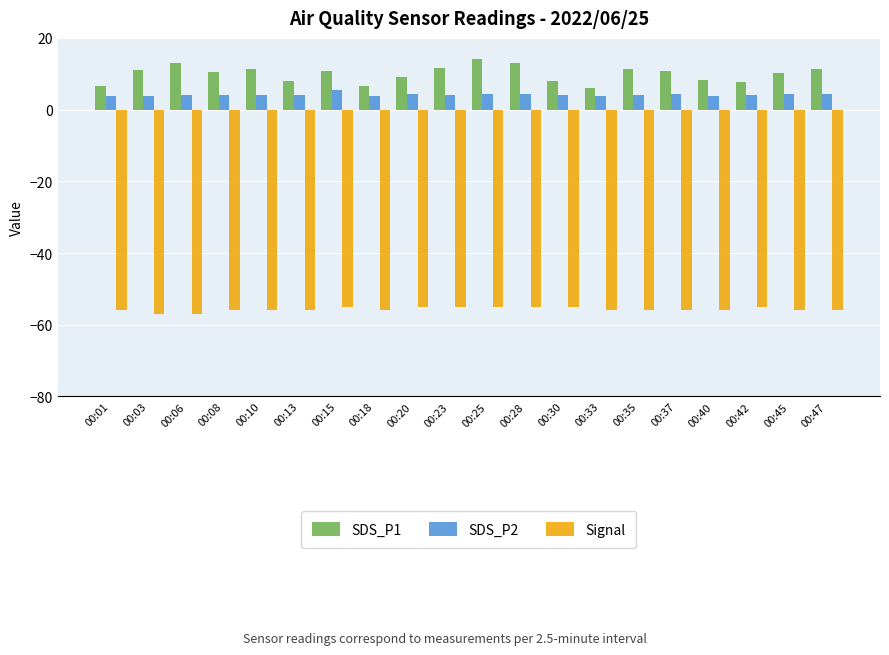

How many bars are there in total?

60